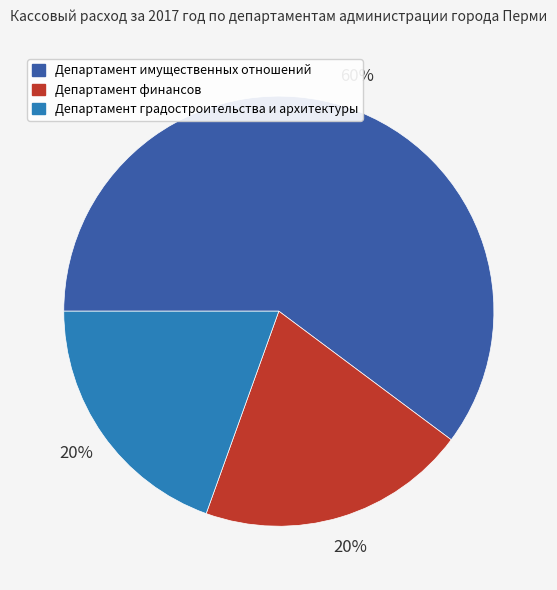

Is it true that Департамент градостроительства и архитектуры is 10% of the pie?

False